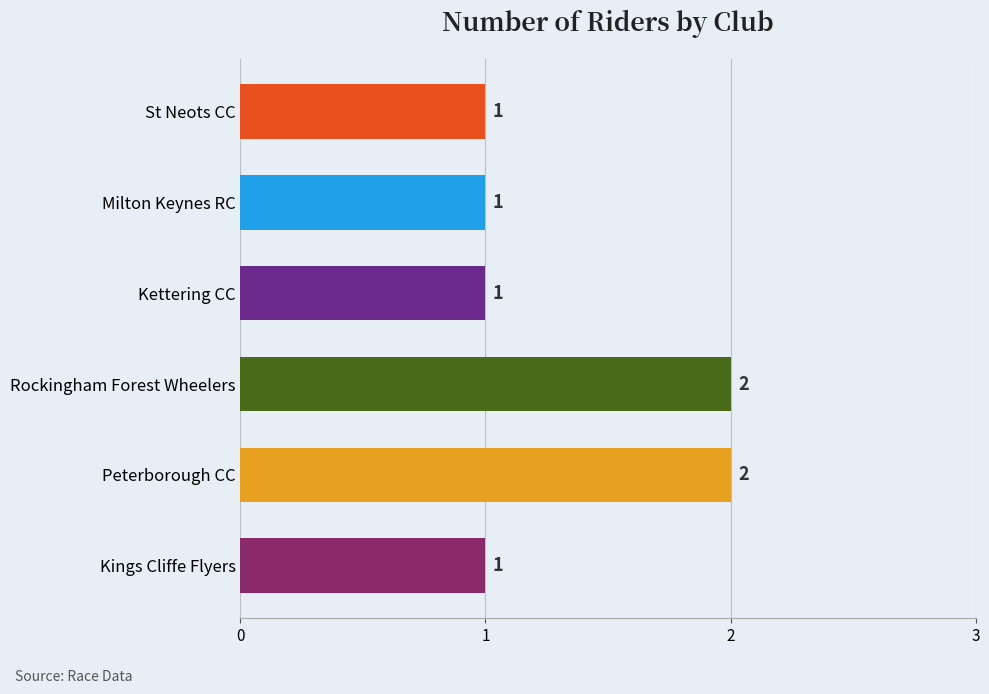

Between St Neots CC and Peterborough CC, which is larger?

Peterborough CC